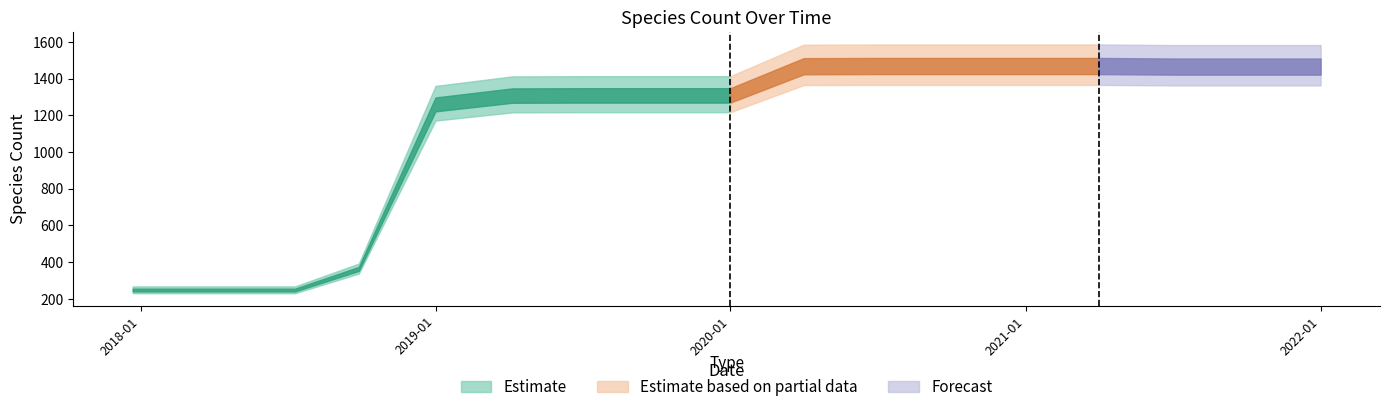

Does the chart have visible grid lines?

No